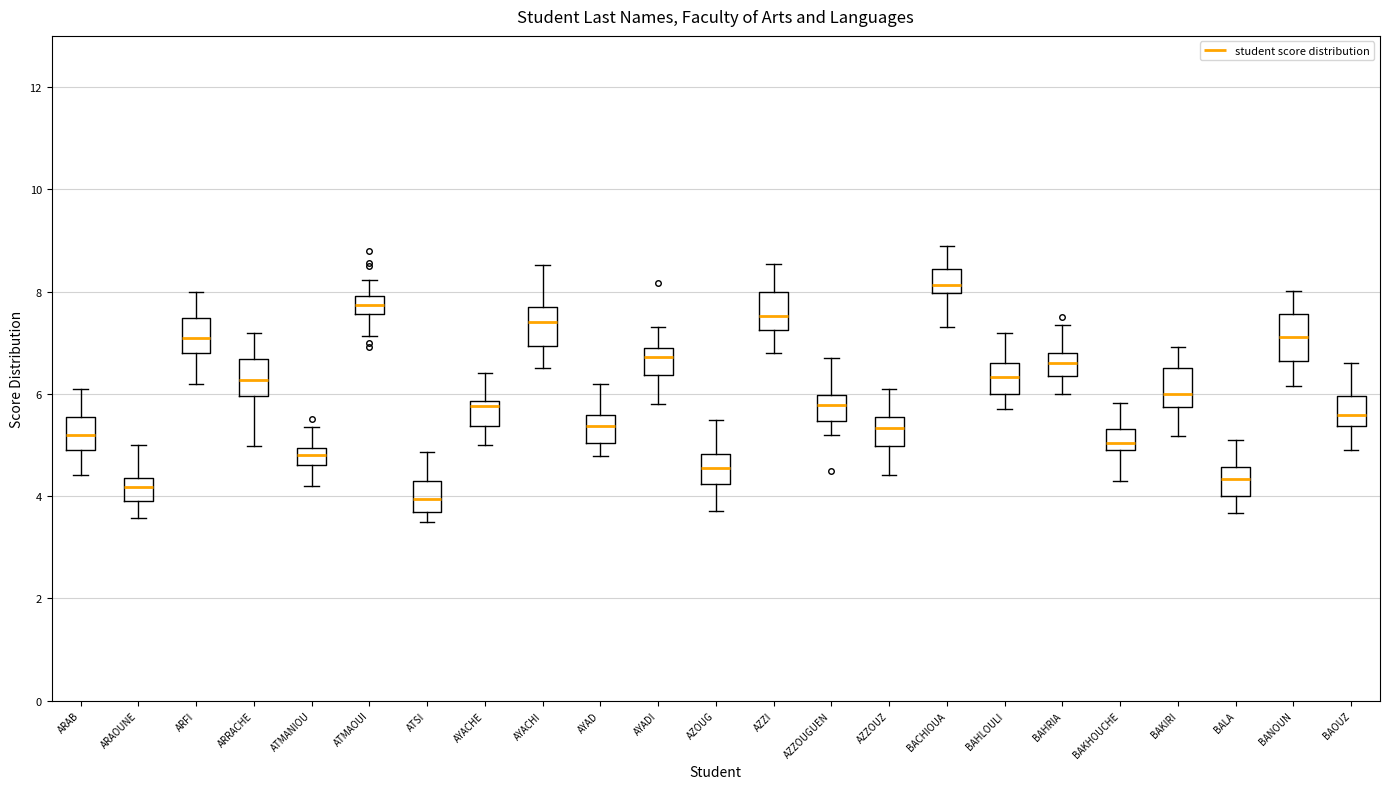

Reading left to right, transcribe this box plot: for each box, give where its median line is, the range the box spans, and where its two whiskers end, as read against the y-axis. The values are not printed on the chart, so give them approximately, as read against the axis.

ARAB: median 5.2, box 5.0 to 5.6, whiskers 4.4 to 6.2
ARAOUNE: median 4.2, box 3.8 to 4.4, whiskers 3.6 to 5.0
ARFI: median 7.2, box 6.8 to 7.4, whiskers 6.2 to 8.0
ARRACHE: median 6.2, box 6.0 to 6.6, whiskers 5.0 to 7.2
ATMANIOU: median 4.8, box 4.6 to 5.0, whiskers 4.2 to 5.4
ATMAOUI: median 7.8, box 7.6 to 8.0, whiskers 7.2 to 8.2
ATSI: median 4.0, box 3.8 to 4.4, whiskers 3.4 to 4.8
AYACHE: median 5.8 (just below the box's upper edge), box 5.4 to 5.8, whiskers 5.0 to 6.4
AYACHI: median 7.4, box 7.0 to 7.8, whiskers 6.6 to 8.6
AYAD: median 5.4, box 5.0 to 5.6, whiskers 4.8 to 6.2
AYADI: median 6.8, box 6.4 to 7.0, whiskers 5.8 to 7.4
AZOUG: median 4.6, box 4.2 to 4.8, whiskers 3.8 to 5.4
AZZI: median 7.6, box 7.2 to 8.0, whiskers 6.8 to 8.6
AZZOUGUEN: median 5.8, box 5.4 to 6.0, whiskers 5.2 to 6.8
AZZOUZ: median 5.4, box 5.0 to 5.6, whiskers 4.4 to 6.0
BACHIOUA: median 8.2, box 8.0 to 8.4, whiskers 7.4 to 9.0
BAHLOULI: median 6.4, box 6.0 to 6.6, whiskers 5.8 to 7.2
BAHRIA: median 6.6, box 6.4 to 6.8, whiskers 6.0 to 7.4
BAKHOUCHE: median 5.0 (inside the box), box 5.0 to 5.4, whiskers 4.4 to 5.8
BAKIRI: median 6.0, box 5.8 to 6.6, whiskers 5.2 to 7.0
BALA: median 4.4, box 4.0 to 4.6, whiskers 3.6 to 5.2
BANOUN: median 7.2, box 6.6 to 7.6, whiskers 6.2 to 8.0
BAOUZ: median 5.6, box 5.4 to 6.0, whiskers 5.0 to 6.6